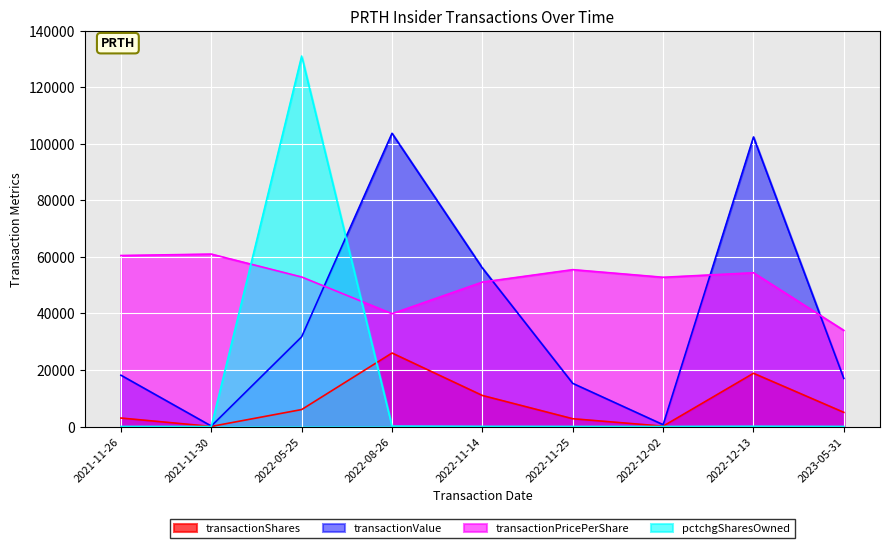

What is the total value across all series at 2022-11-14?

118193.0